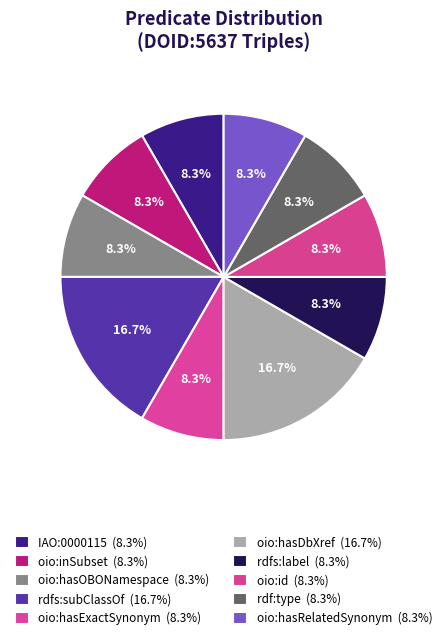

Count the number of slices in the pie.

10